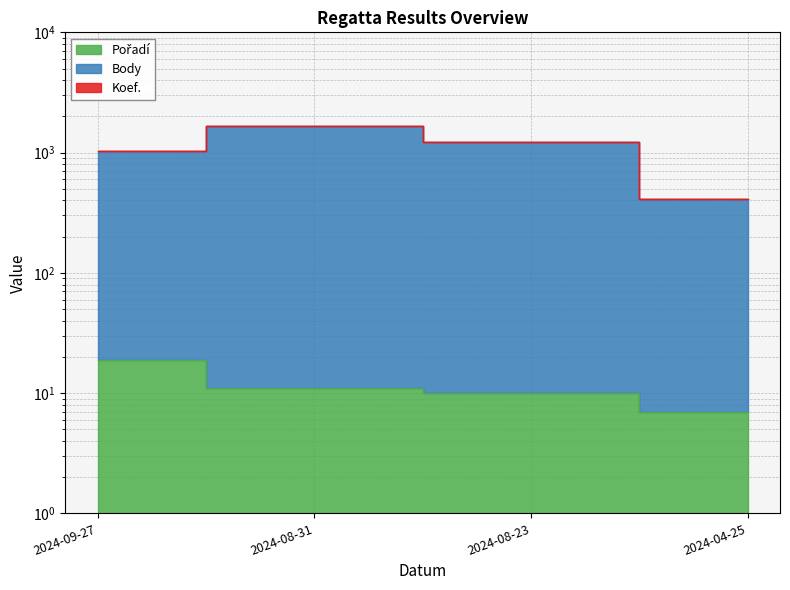

How many data points does each series have?

4